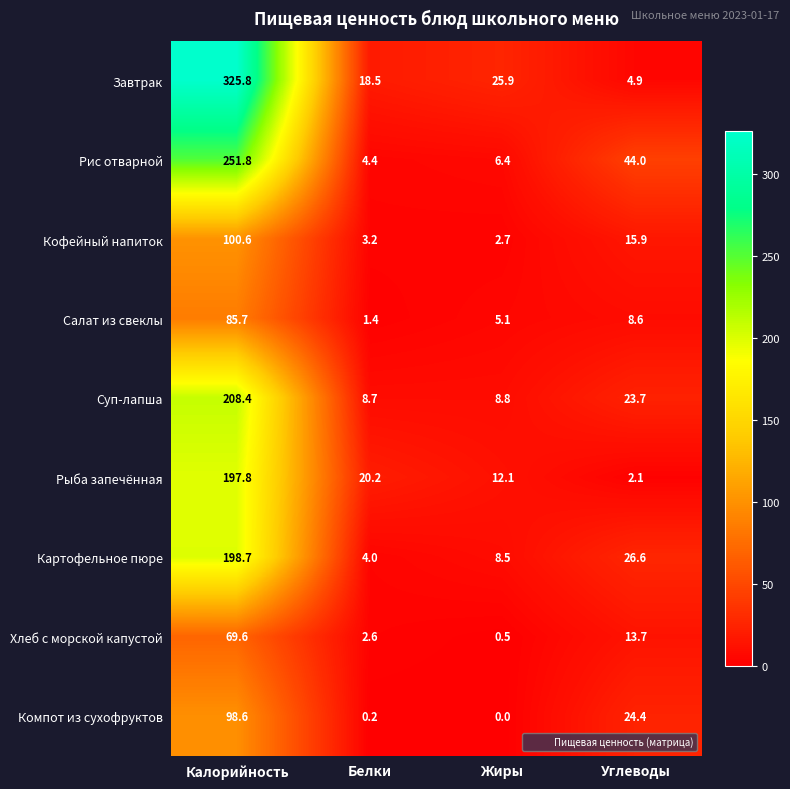

At which label does Завтрак first exceed 25?

Калорийность